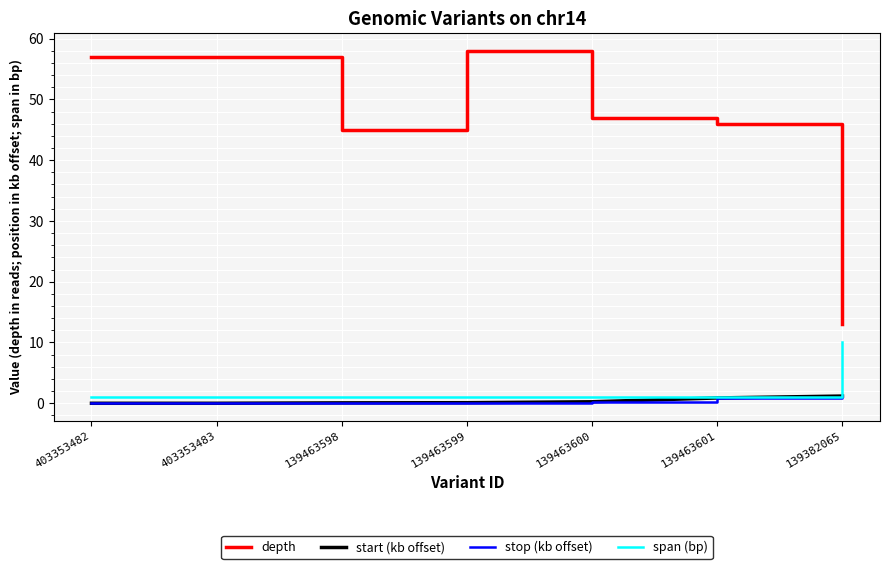

What position from the left is 139463599?

4